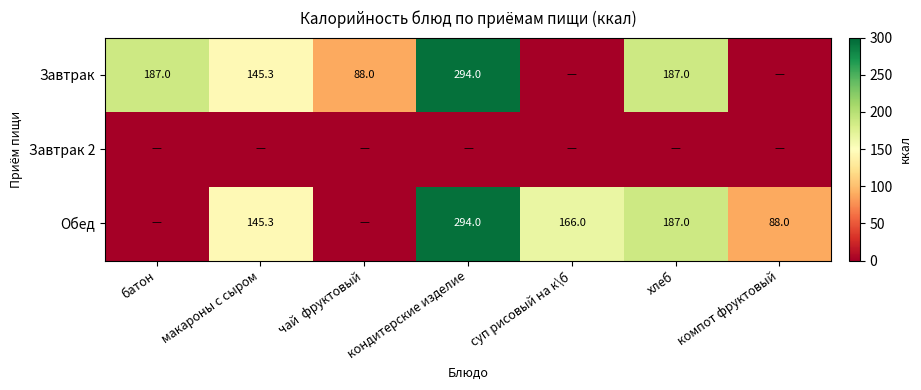

Is the value of Завтрак at кондитерские изделие greater than the value of Обед at суп рисовый на к\б?

Yes